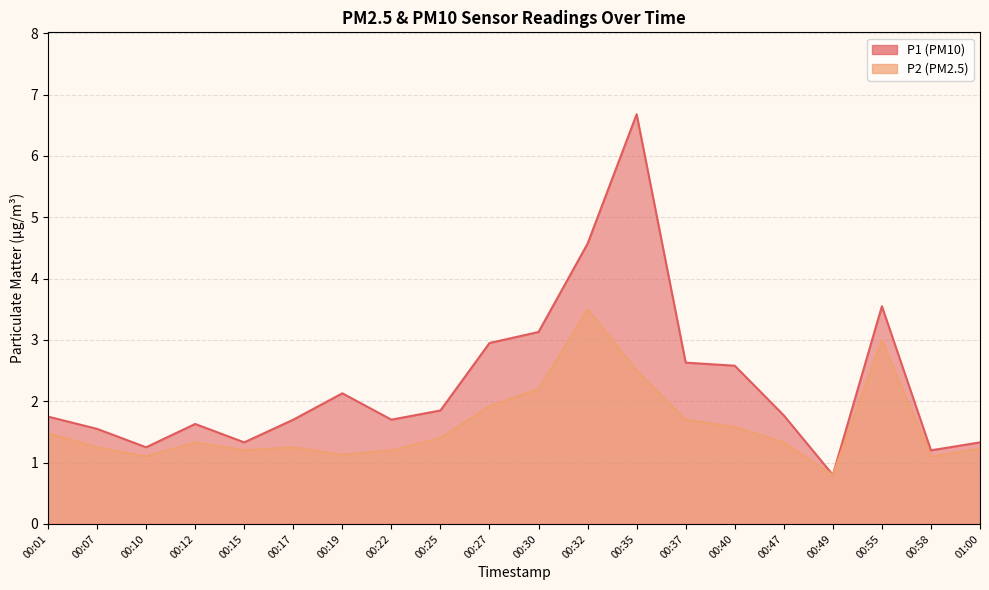

What are all the series names shown in the legend?

P1, P2